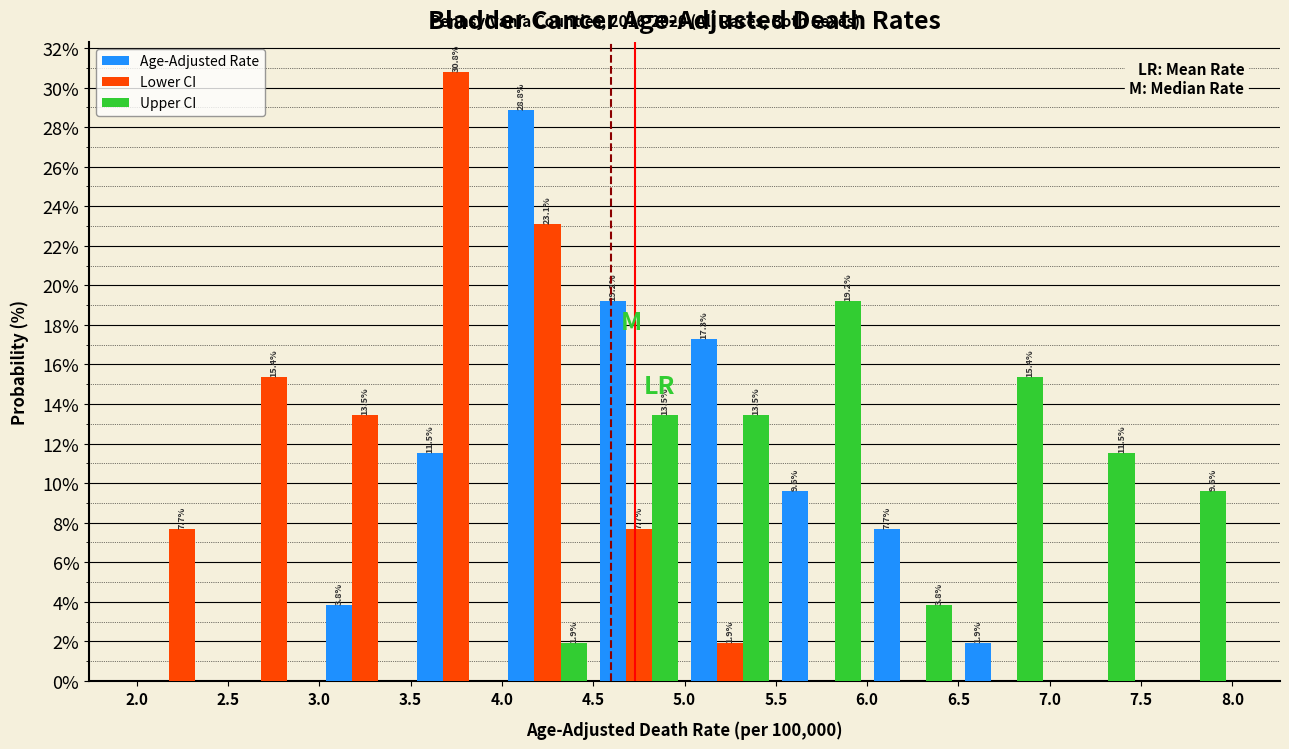

In the Upper CI series, which range on the x-axis has the tallest bar?

5.5 to 6.0